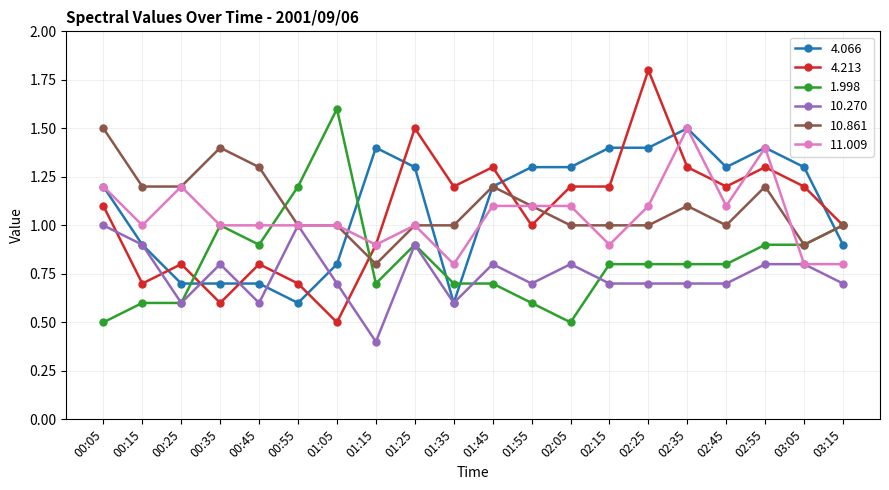

Which series changed the most between 00:55 and 02:25?

4.213